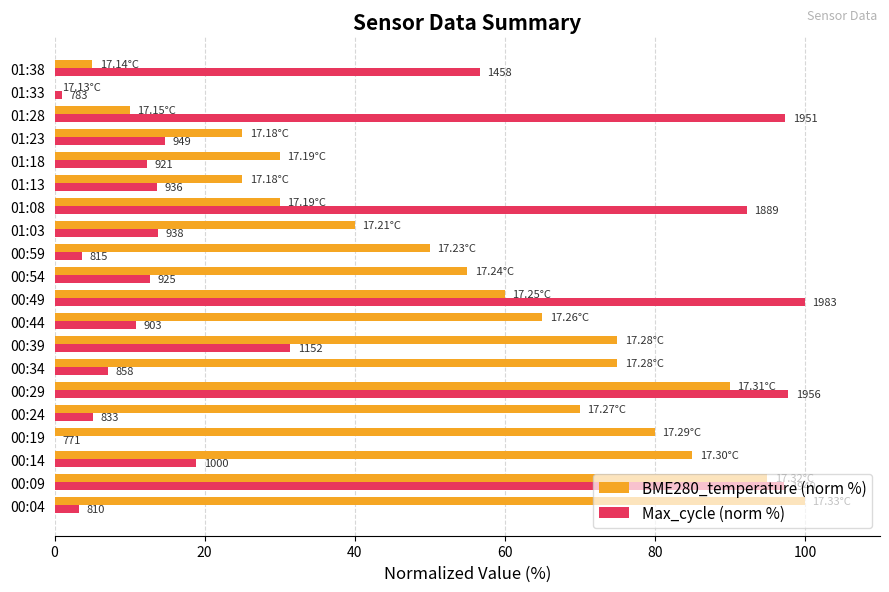

What are all the series names shown in the legend?

BME280_temperature (norm %), Max_cycle (norm %)